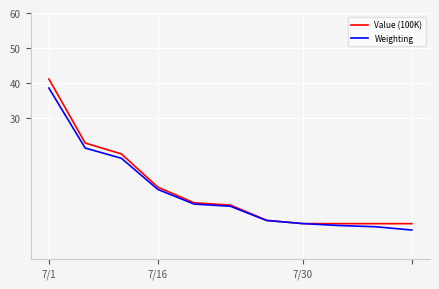

What is the greatest value displayed?

41.2